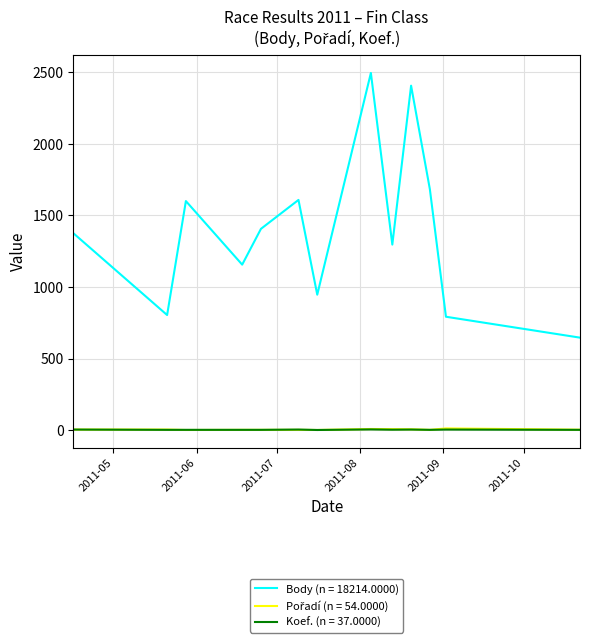

Which series has the largest total across all categories?

Body (n = 18214.0000)